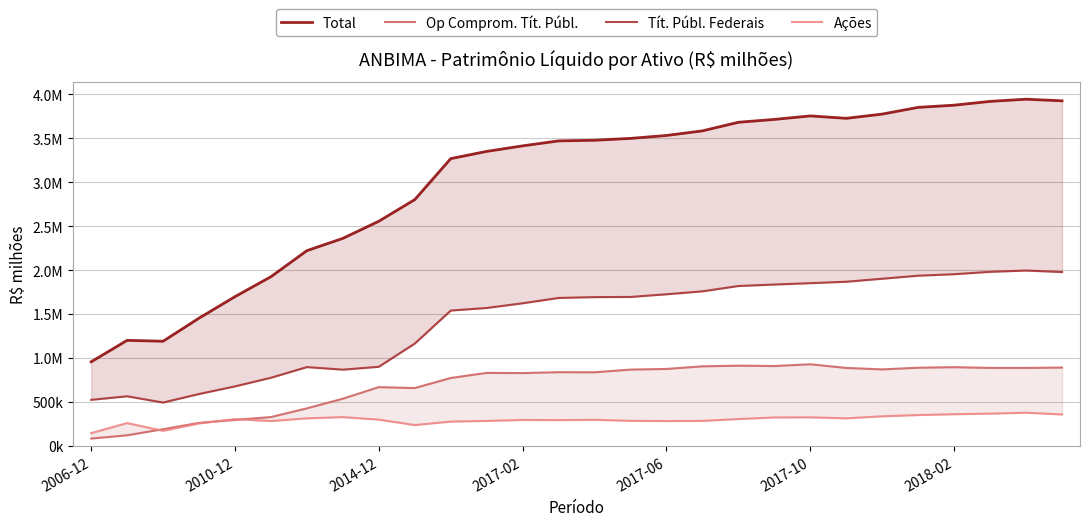

At how many categories does at least one series exceed 2881750?

18